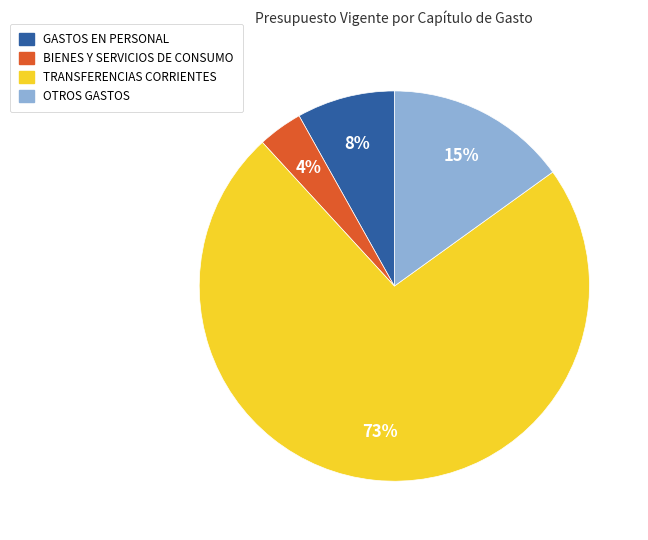

Which slice is the smallest?

BIENES Y SERVICIOS DE CONSUMO